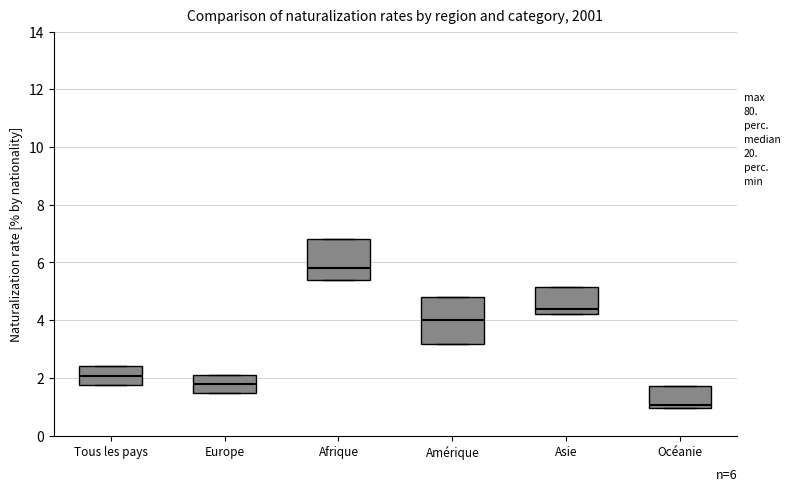

Which box's median line is the lowest?

Océanie